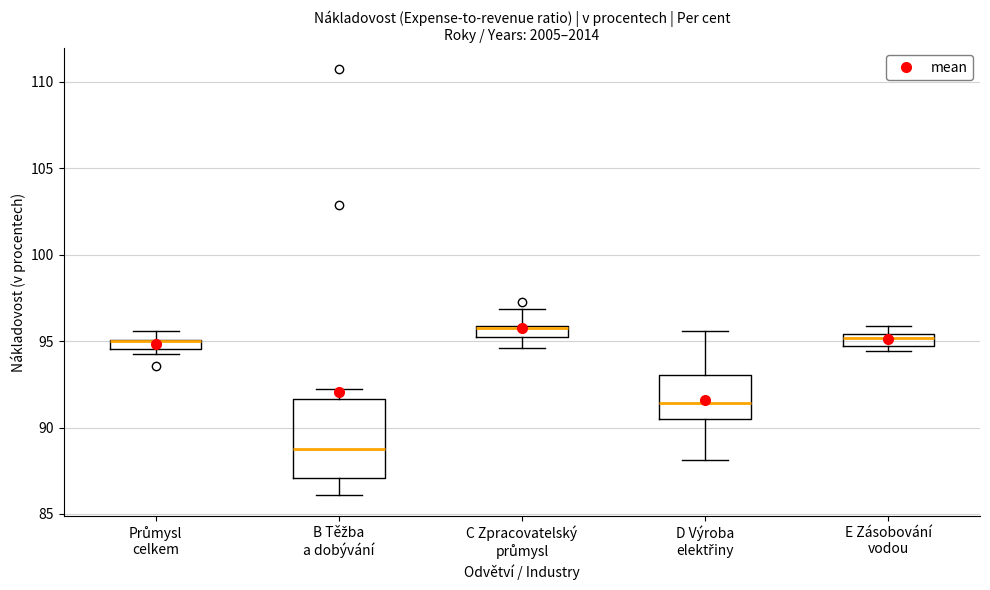

Where is the upper edge of the box for C Zpracovatelský průmysl on the y-axis? The values are not printed on the chart, so give them approximately, as read against the axis.

96.0